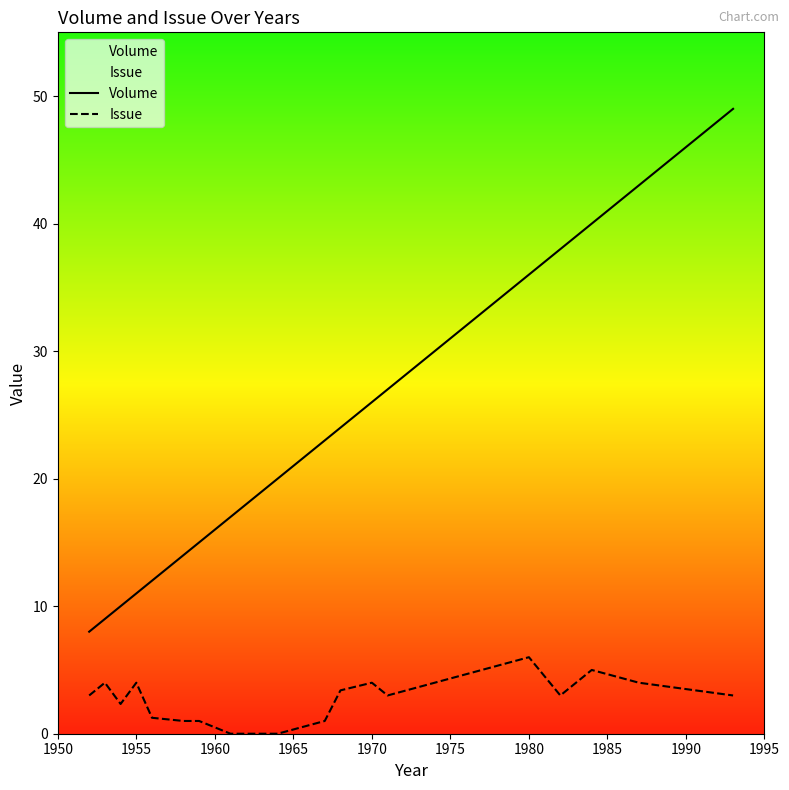

Rank the series by their average value, from highest to lowest.

Volume, Issue